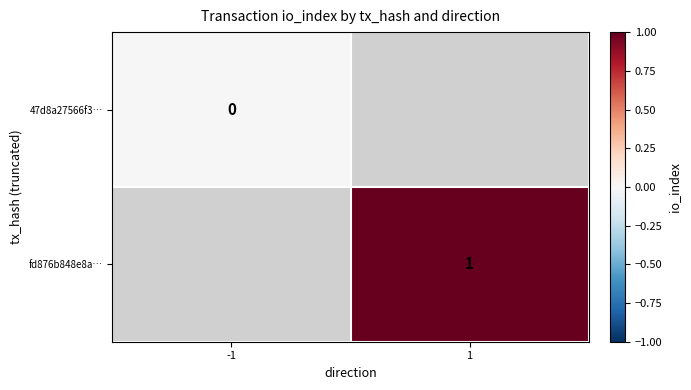

At which category does the chart reach its minimum across all series?

-1